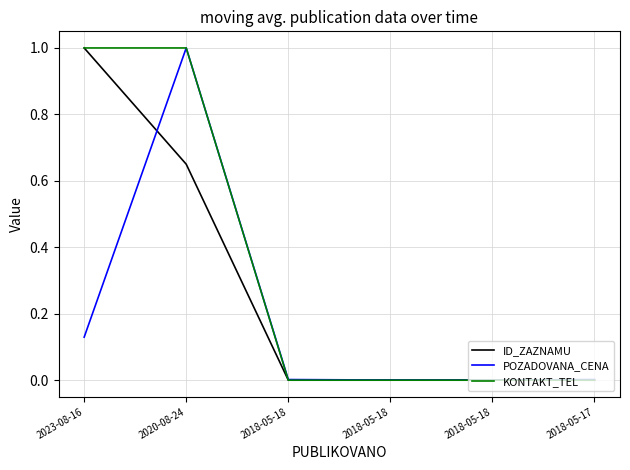

What are all the series names shown in the legend?

ID_ZAZNAMU, POZADOVANA_CENA, KONTAKT_TEL